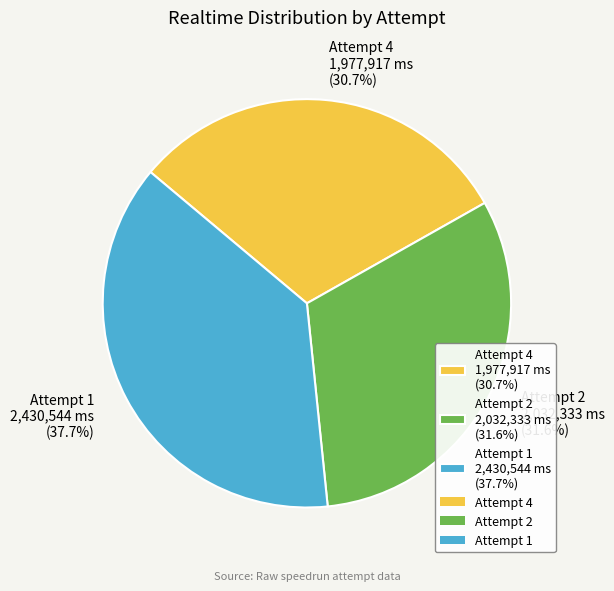

Count the number of slices in the pie.

3